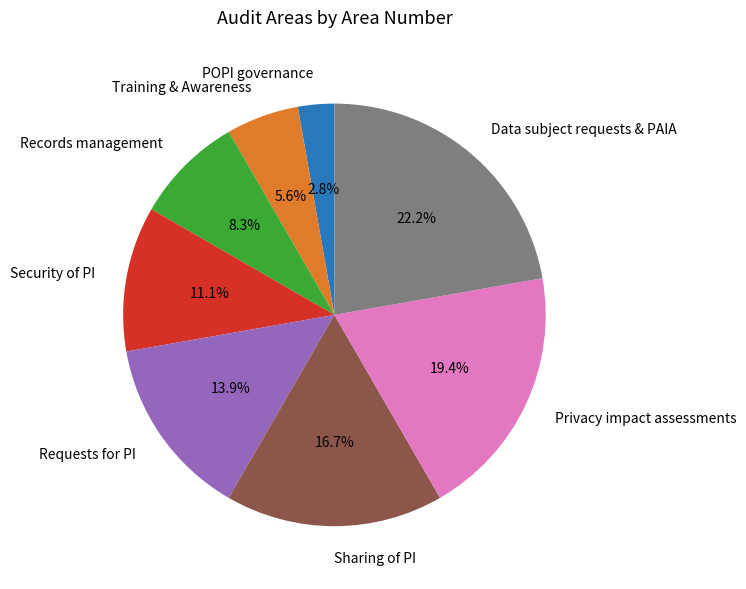

To the nearest percent, what is the difference between the largest and smallest slice percentages?

19%